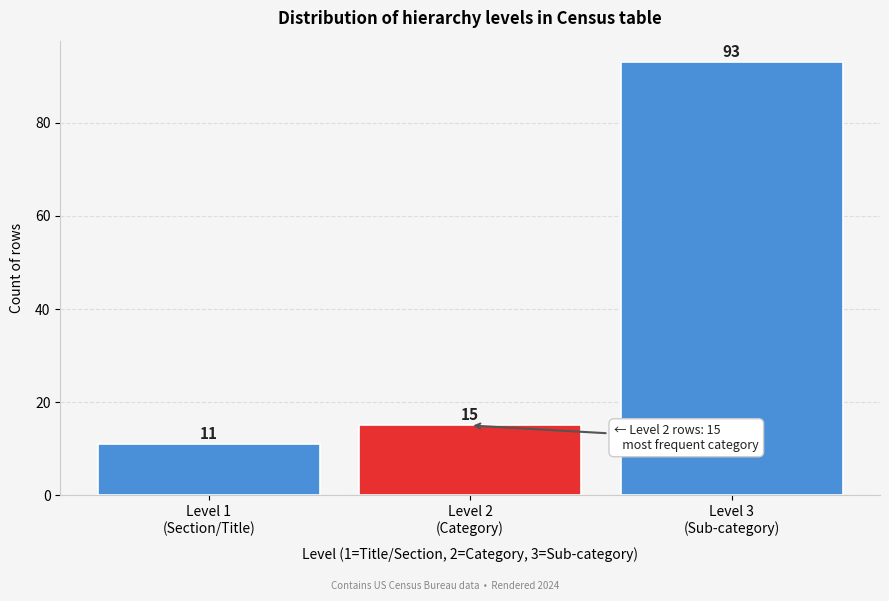

Reading right to left, what are all the values shown in this chart?

93	15	11